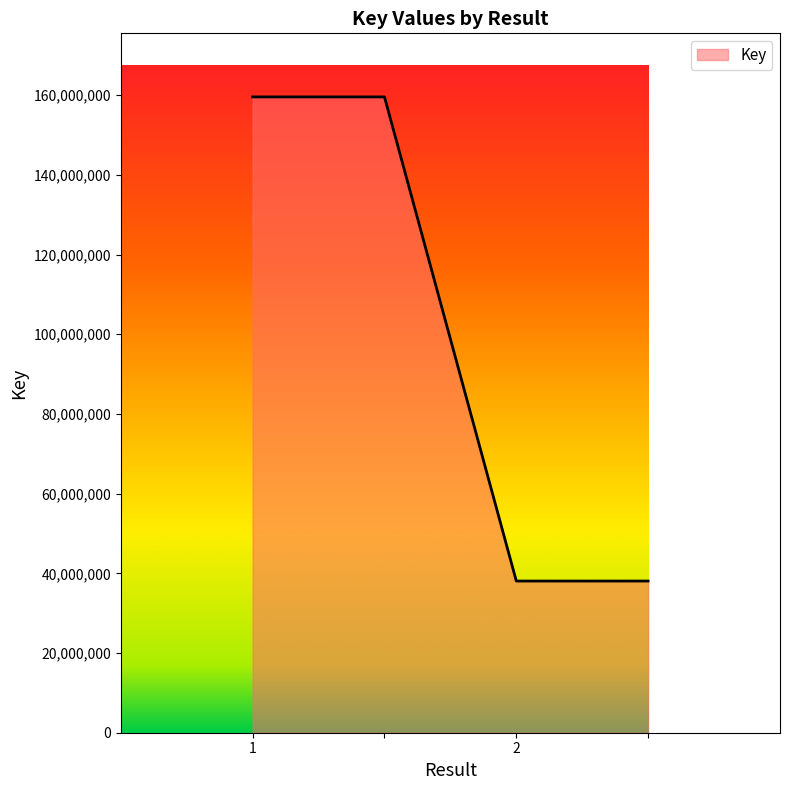

What is the difference between the second highest and second lowest values?

121492383